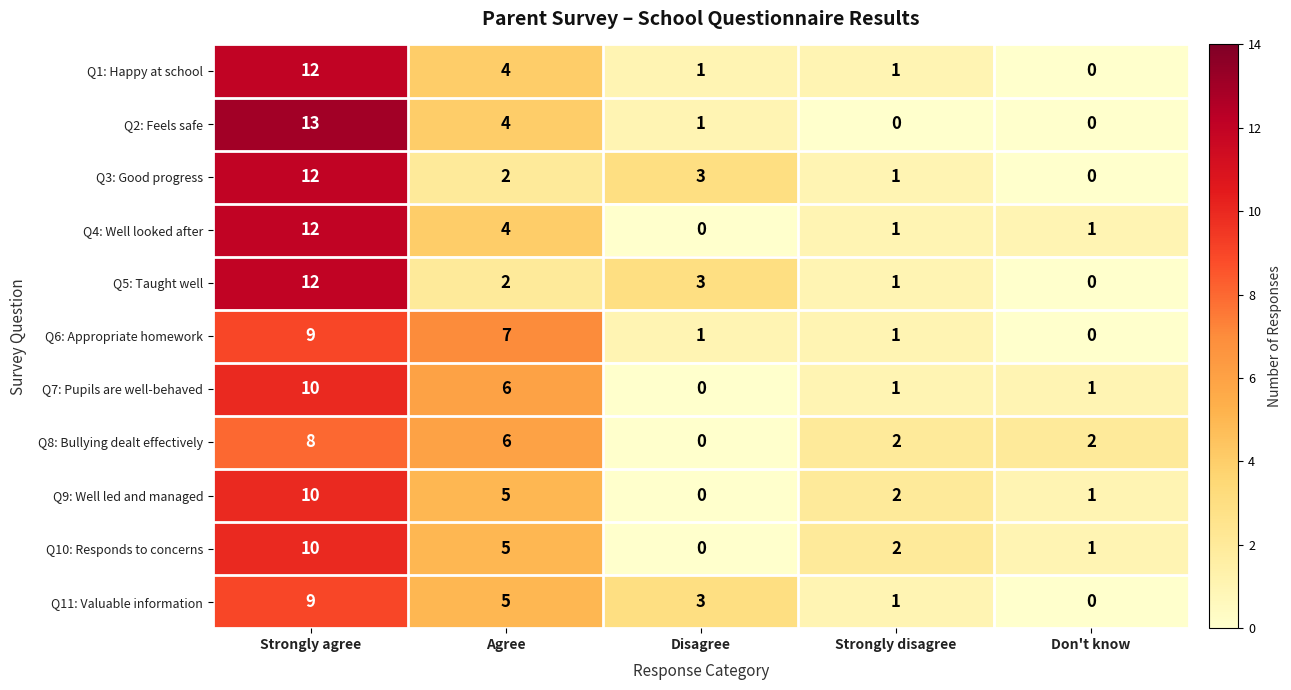

What is the difference between the highest and lowest values at Strongly disagree?

2